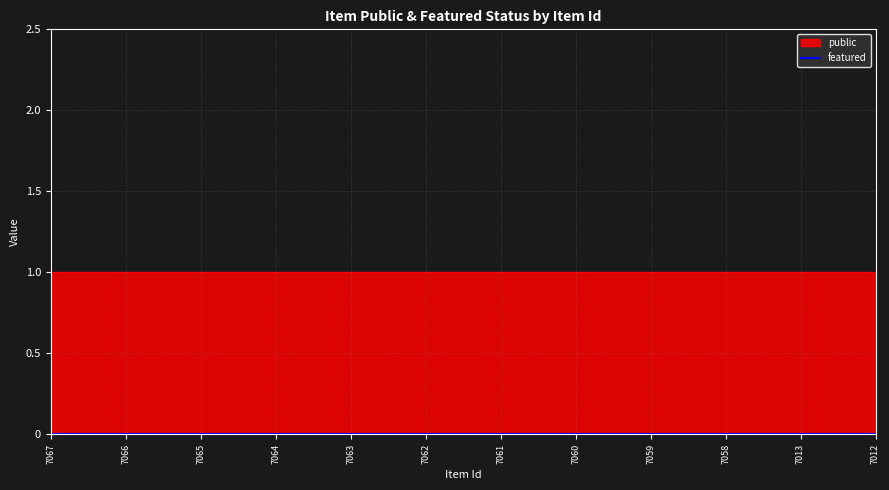

What is the lowest value of the public series?

1